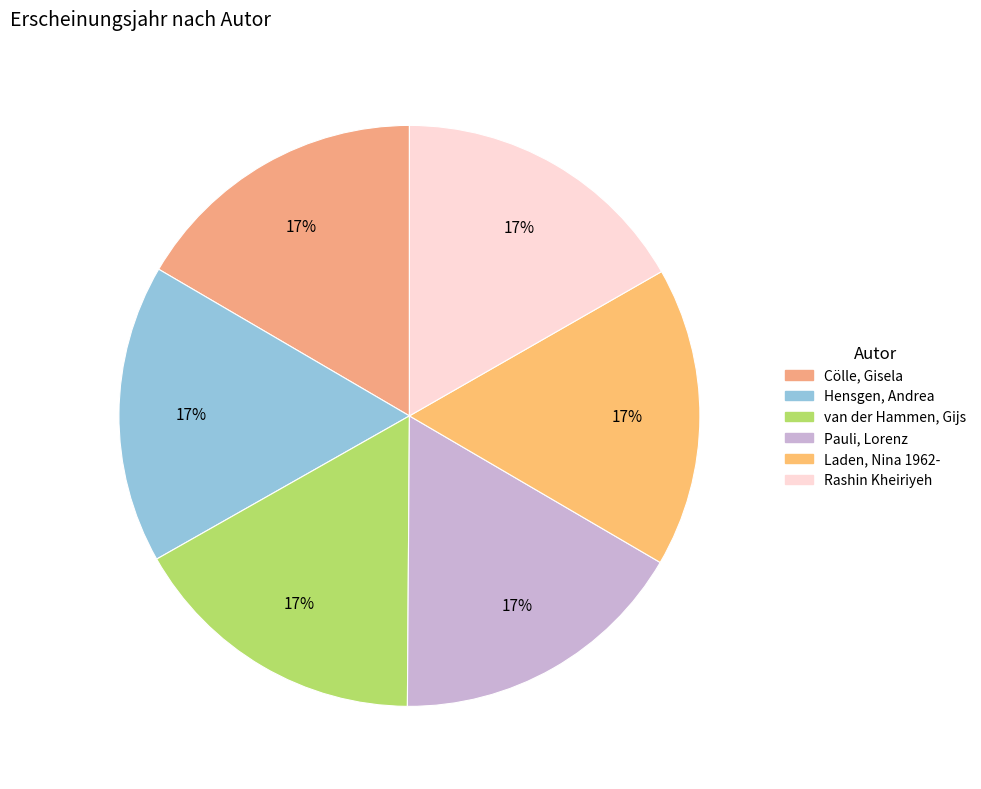

Does Rashin Kheiriyeh account for over 50% of the chart?

No